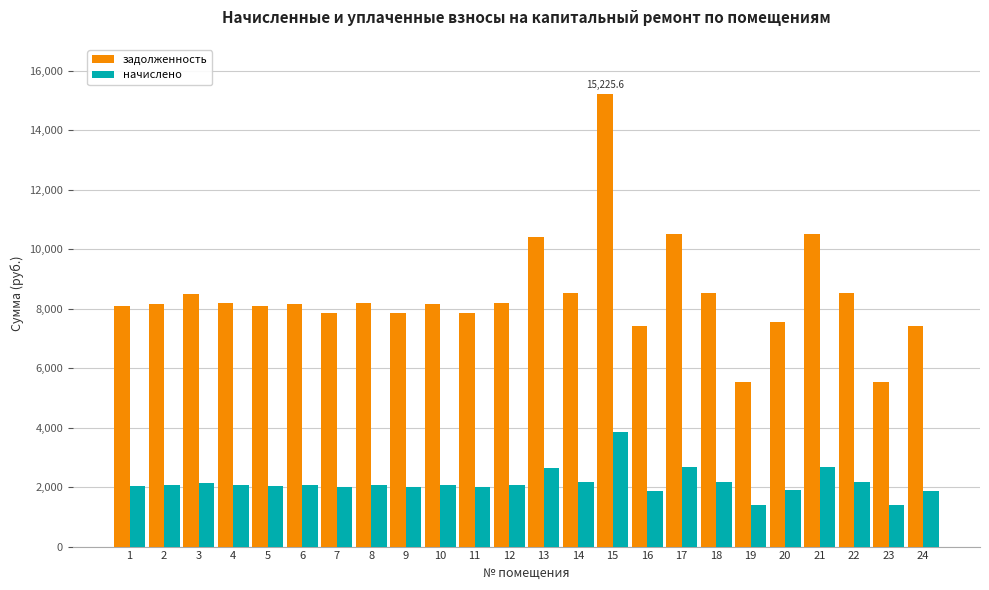

Rank the series at 3 from lowest to highest value.

начислено, задолженность